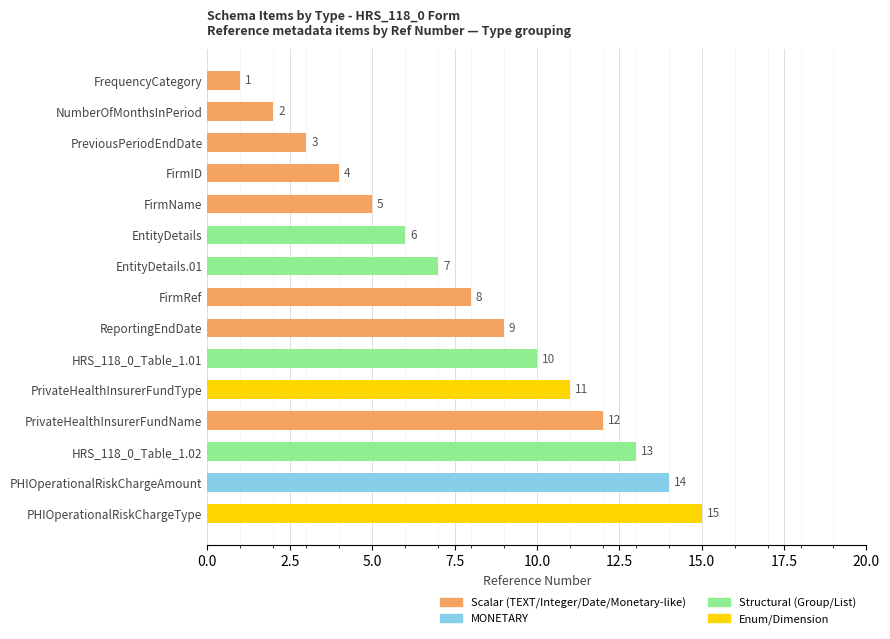

Count the number of data series in this chart.

4